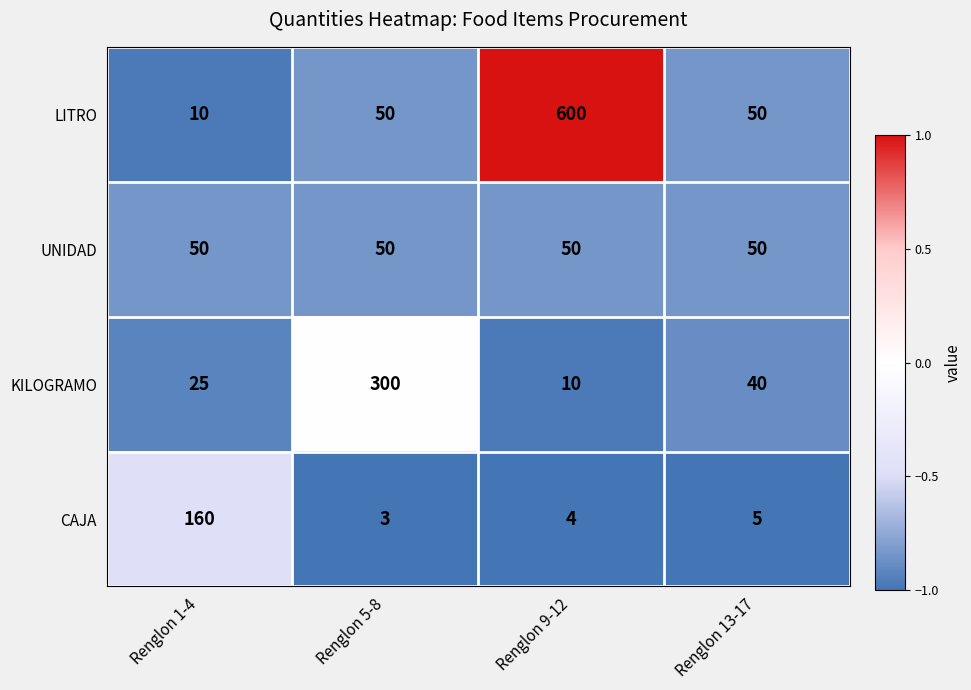

Rank the series at Renglon 9-12 from lowest to highest value.

CAJA, KILOGRAMO, UNIDAD, LITRO